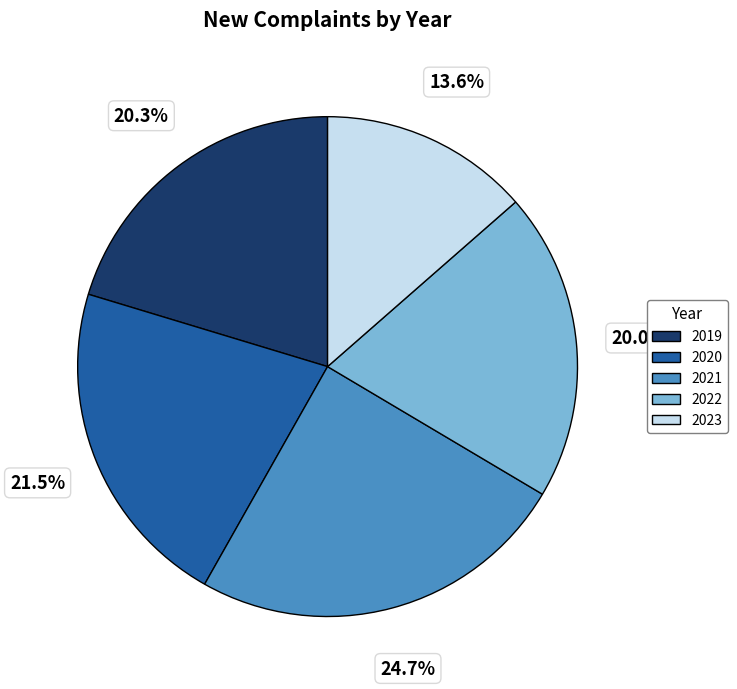

What percentage do 2019 and 2023 together represent?

33.9%